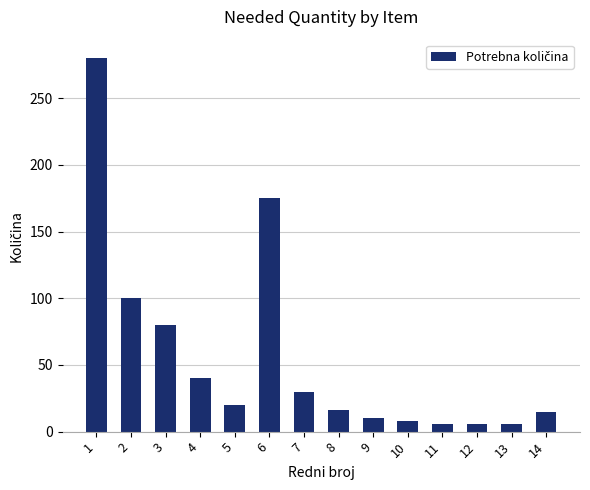

What is the maximum value shown in the chart?

280